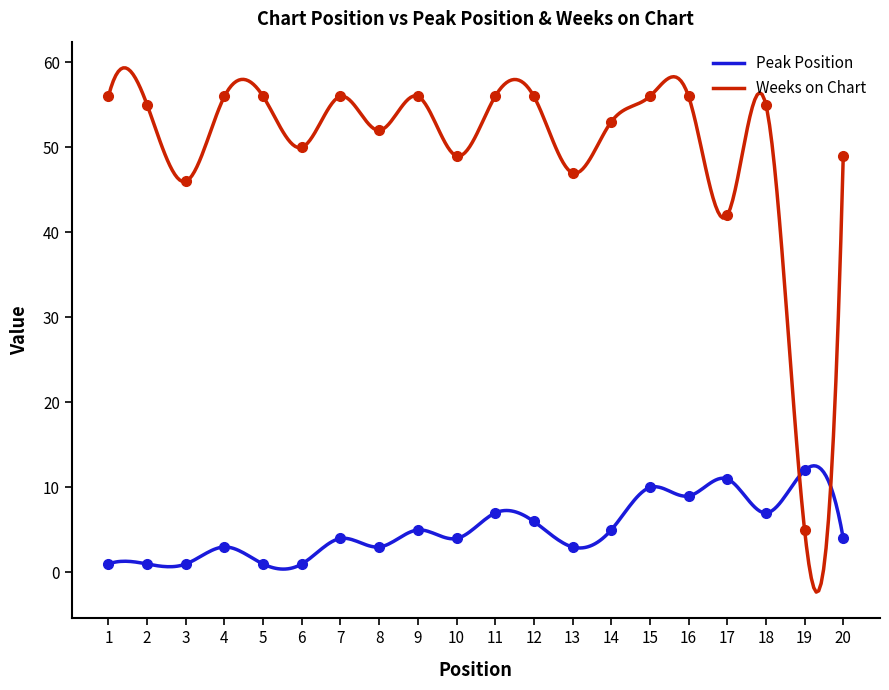

What value does the Peak Position series have at 19, to the nearest 10?

10